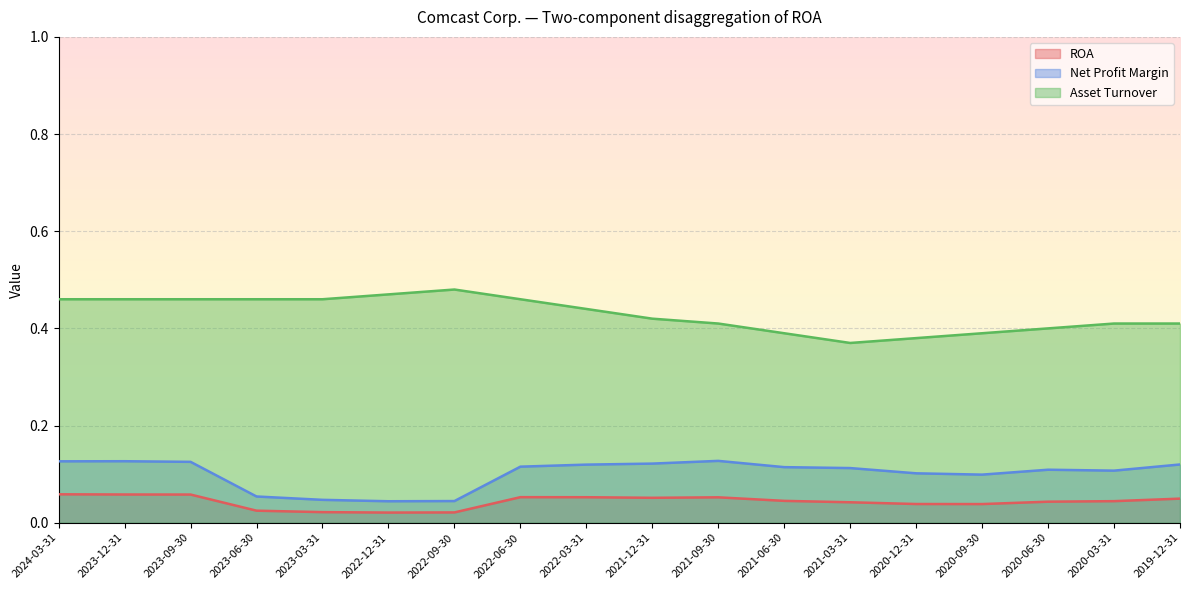

True or false: ROA and Asset Turnover intersect in this chart.

False